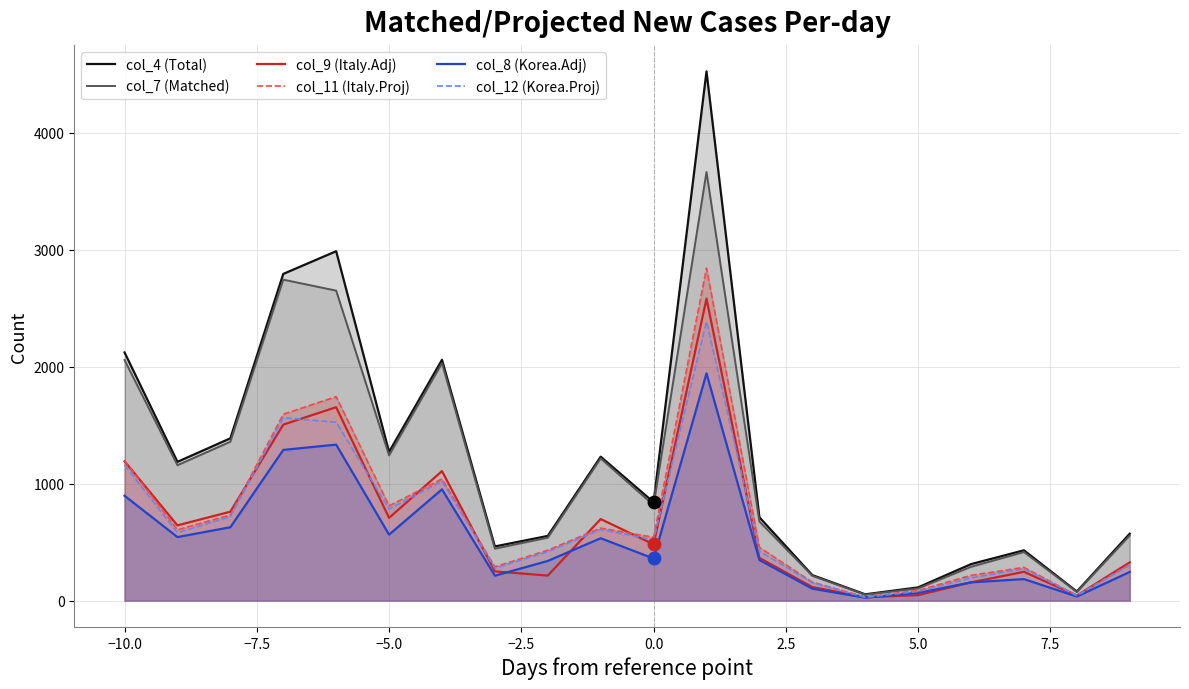

What are all the series names shown in the legend?

col_4 (Total), col_7 (Matched), col_9 (Italy.Adj), col_11 (Italy.Proj), col_8 (Korea.Adj), col_12 (Korea.Proj)